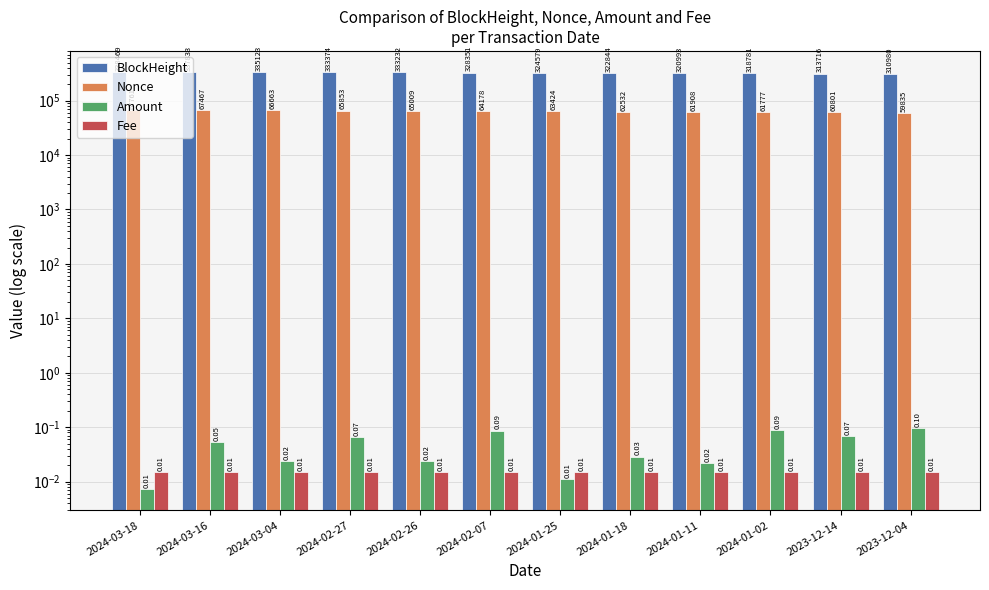

Which category has the lowest value across all series?

2024-03-18